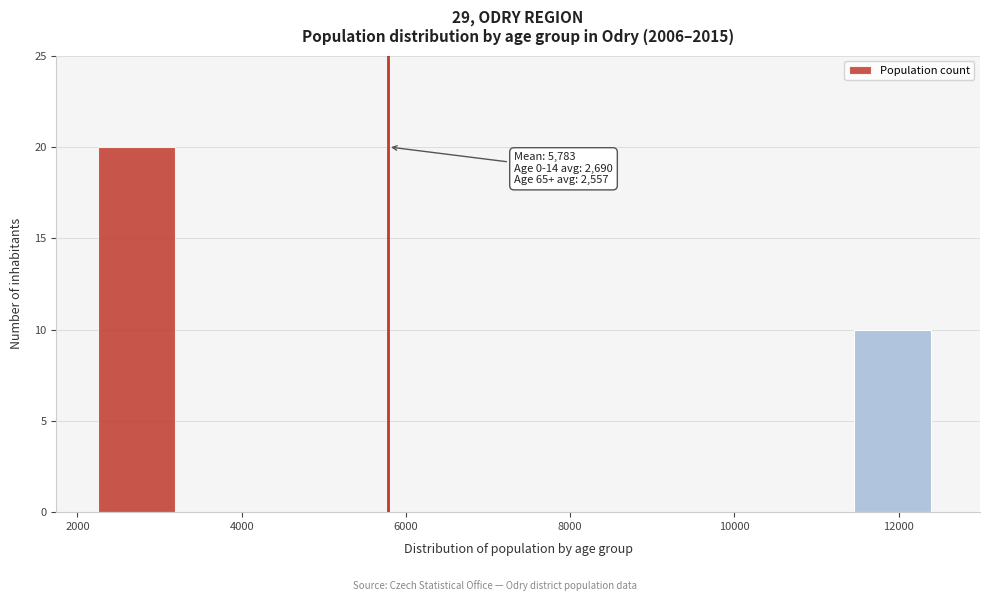

Over which range of the x-axis is the bar tallest?

2200 to 3200